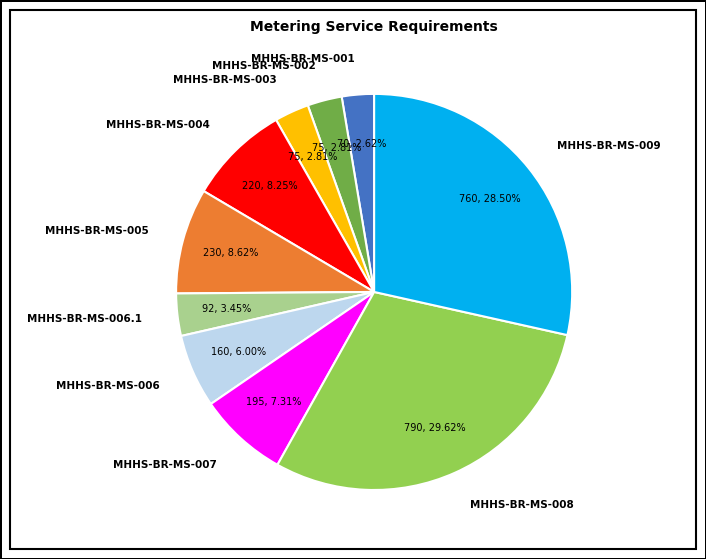

Which slice is the largest?

MHHS-BR-MS-008